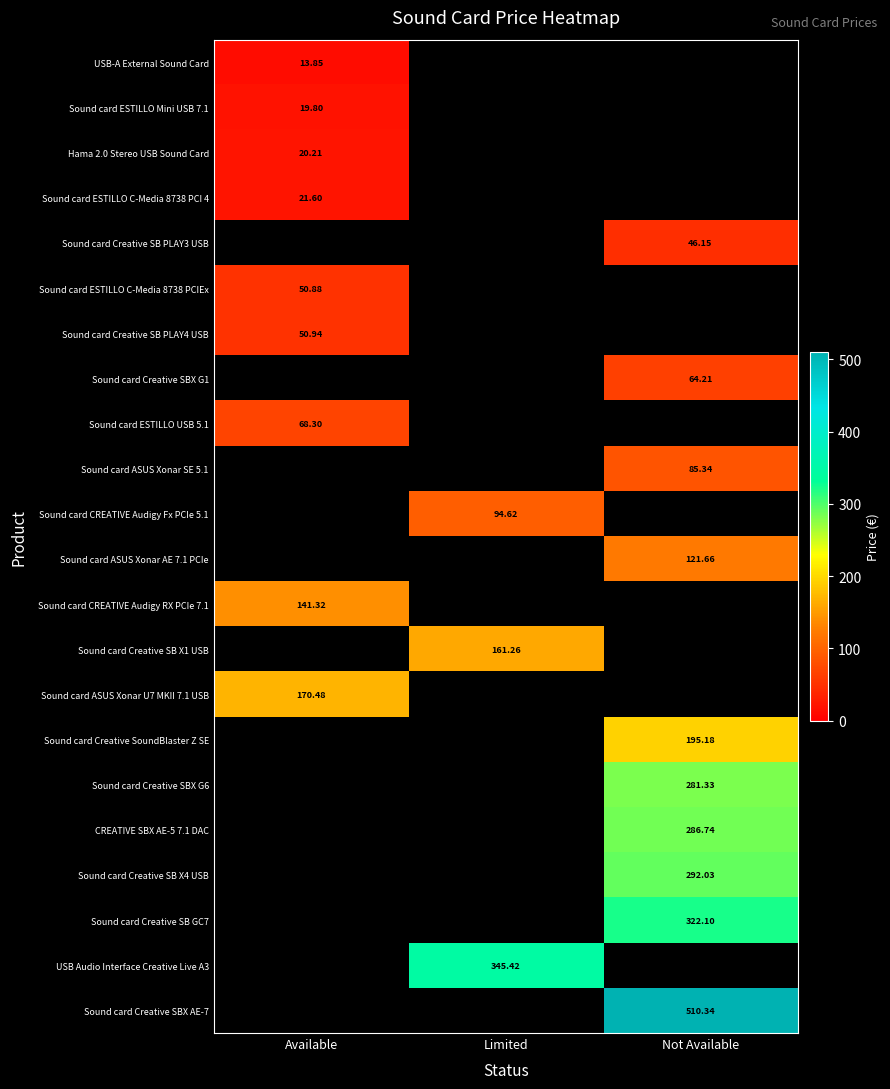

At which category does the chart reach its peak across all series?

Not Available